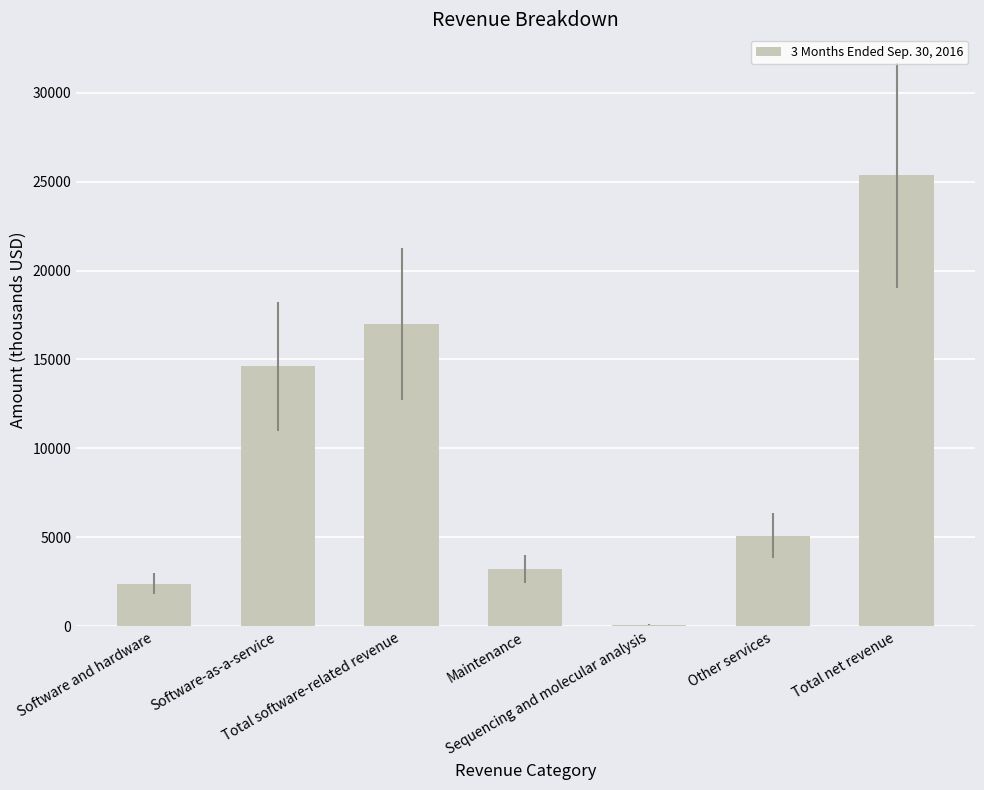

What value does the data have at Sequencing and molecular analysis, to the nearest 100?

100